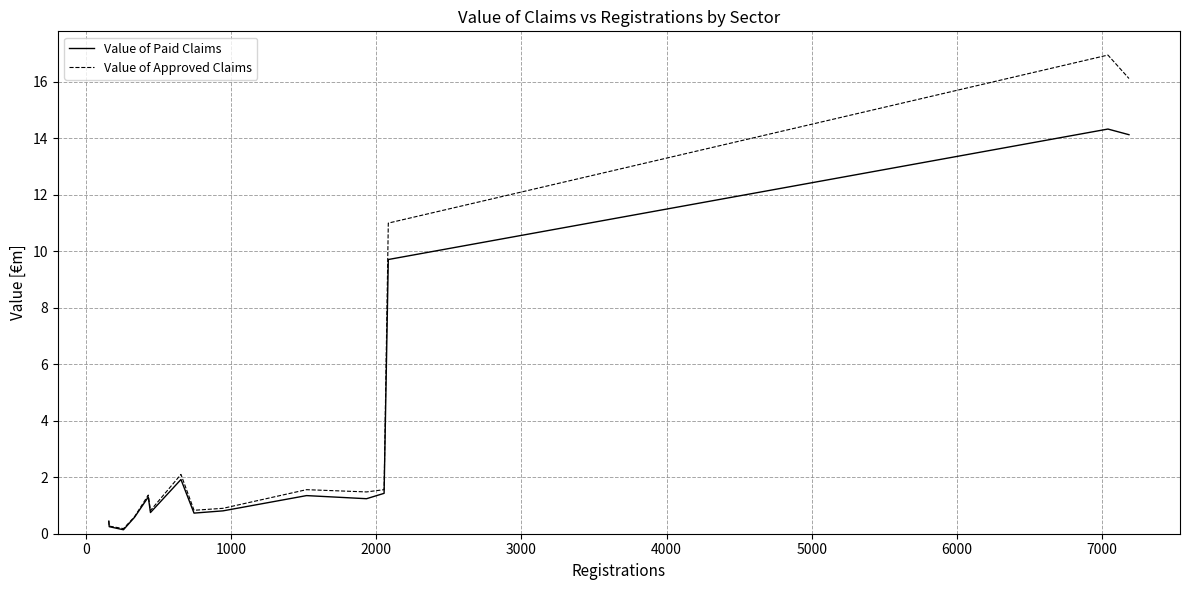

Which series has the widest spread of values?

Value of Approved Claims